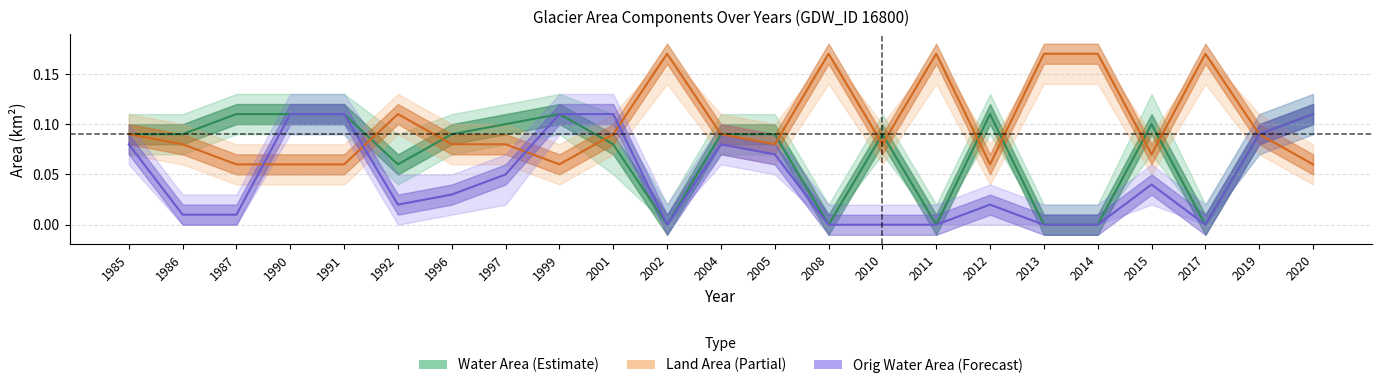

Reading left to right, what are all the values shown in this chart?

Water Area (Estimate): 1985=0.1	1986=0.1	1987=0.1	1990=0.1	1991=0.1	1992=0.1	1996=0.1	1997=0.1	1999=0.1	2001=0.1	2002=0.0	2004=0.1	2005=0.1	2008=0.0	2010=0.1	2011=0.0	2012=0.1	2013=0.0	2014=0.0	2015=0.1	2017=0.0	2019=0.1	2020=0.1
Land Area (Partial): 1985=0.1	1986=0.1	1987=0.1	1990=0.1	1991=0.1	1992=0.1	1996=0.1	1997=0.1	1999=0.1	2001=0.1	2002=0.2	2004=0.1	2005=0.1	2008=0.2	2010=0.1	2011=0.2	2012=0.1	2013=0.2	2014=0.2	2015=0.1	2017=0.2	2019=0.1	2020=0.1
Orig Water Area (Forecast): 1985=0.1	1986=0.0	1987=0.0	1990=0.1	1991=0.1	1992=0.0	1996=0.0	1997=0.1	1999=0.1	2001=0.1	2002=0.0	2004=0.1	2005=0.1	2008=0.0	2010=0.0	2011=0.0	2012=0.0	2013=0.0	2014=0.0	2015=0.0	2017=0.0	2019=0.1	2020=0.1